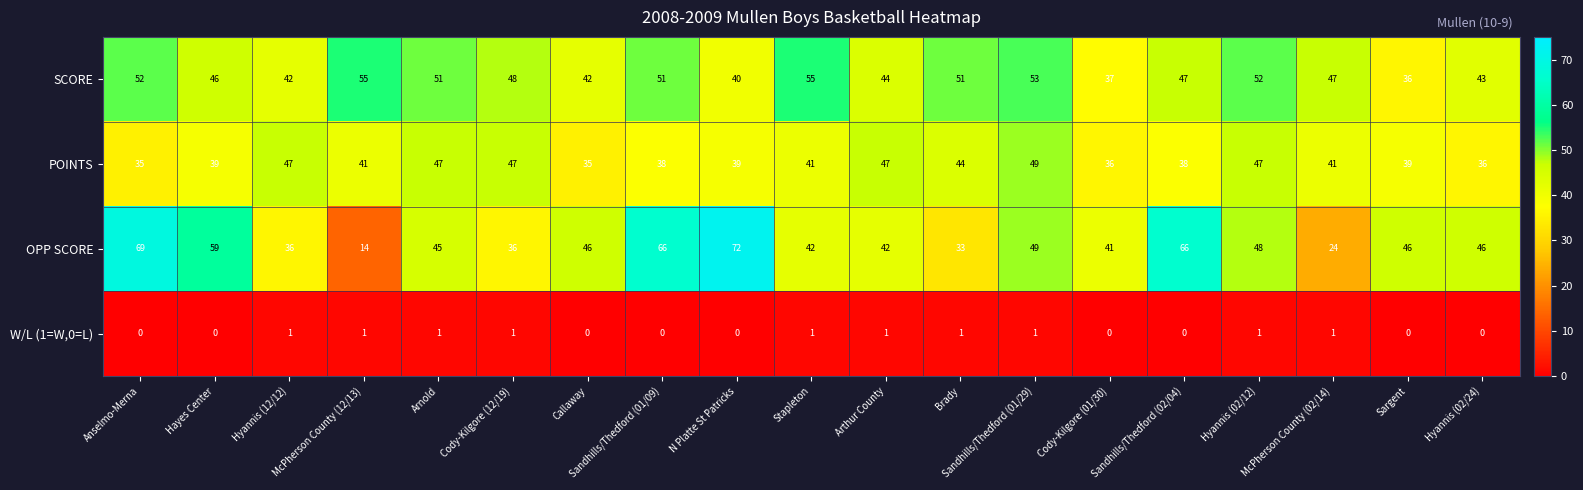

Between Sandhills/Thedford (01/09) and Brady, which series saw the biggest shift?

OPP SCORE